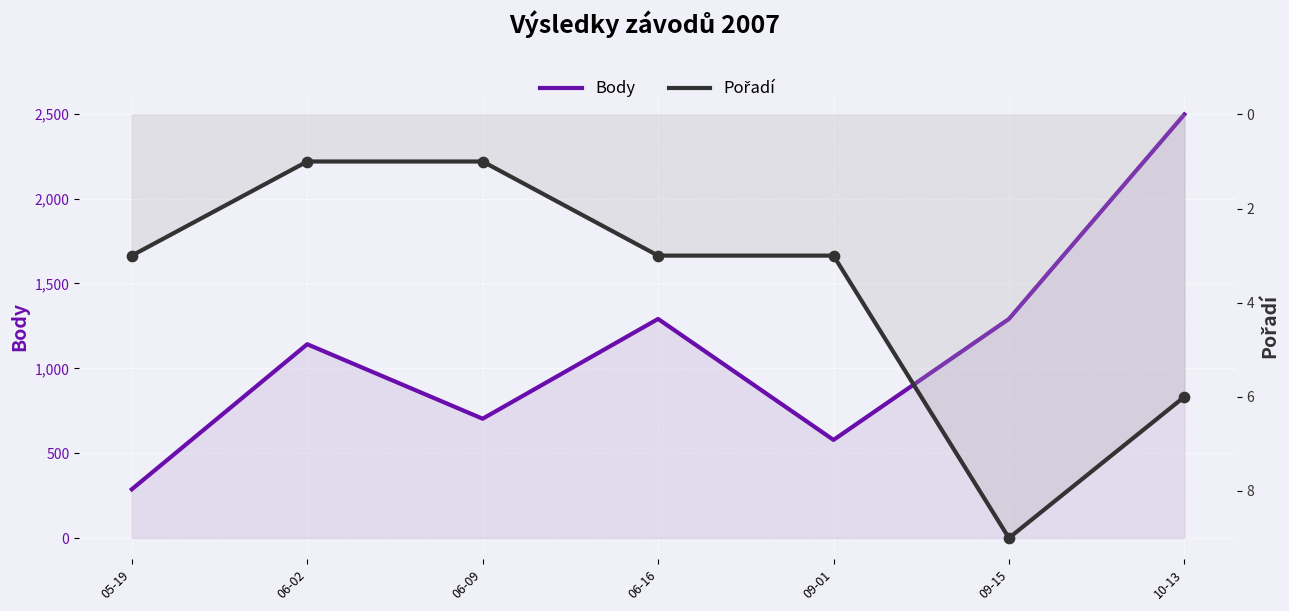

Which series contains the lowest Y value?

Pořadí